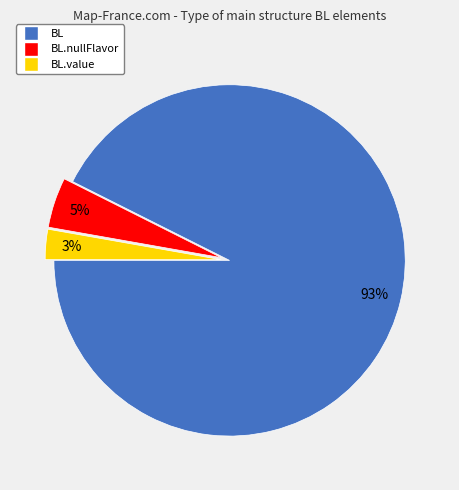

To the nearest percent, what is the average slice percentage?

33%